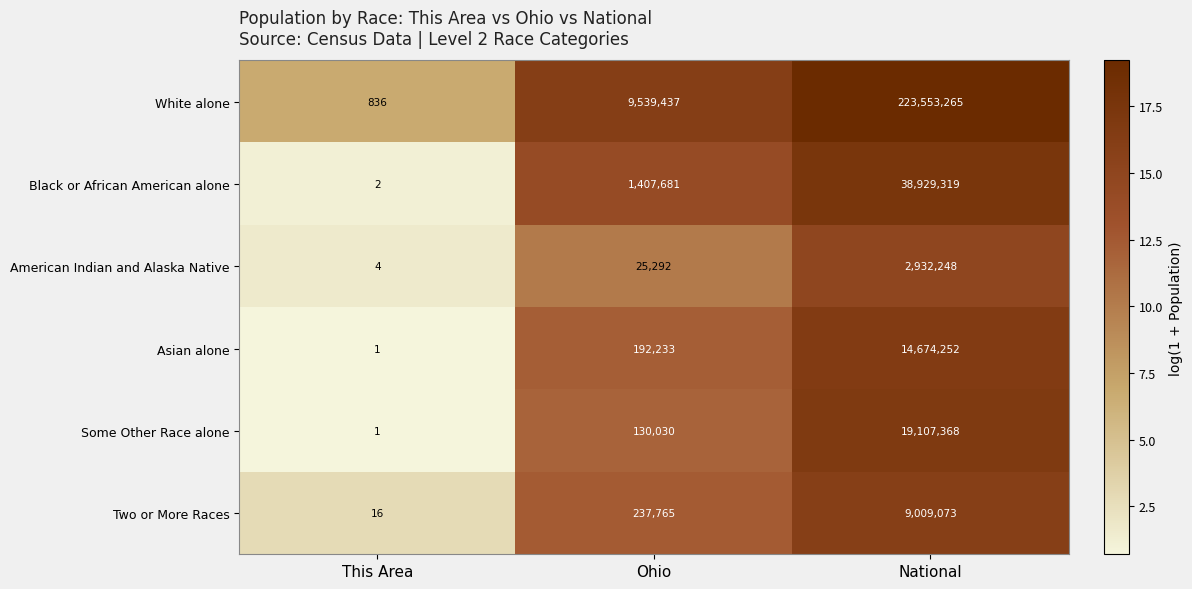

True or false: Black or African American alone has a value of 3 at This Area.

False